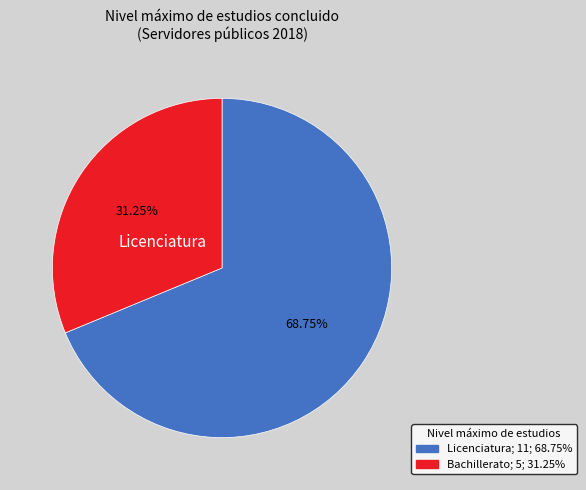

Is there a majority slice in this chart?

Yes